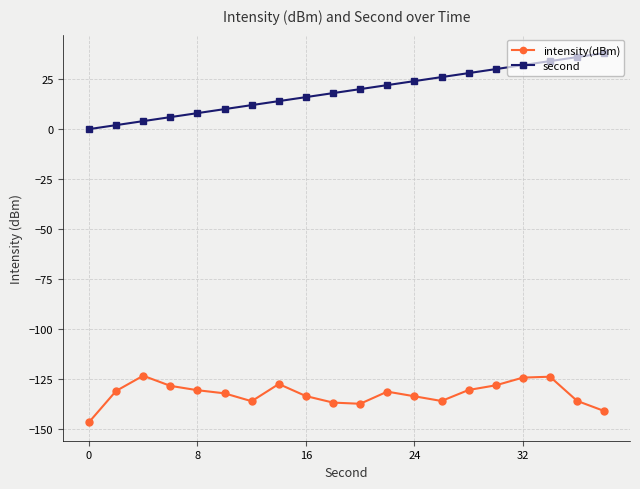

True or false: second and intensity(dBm) intersect in this chart.

False